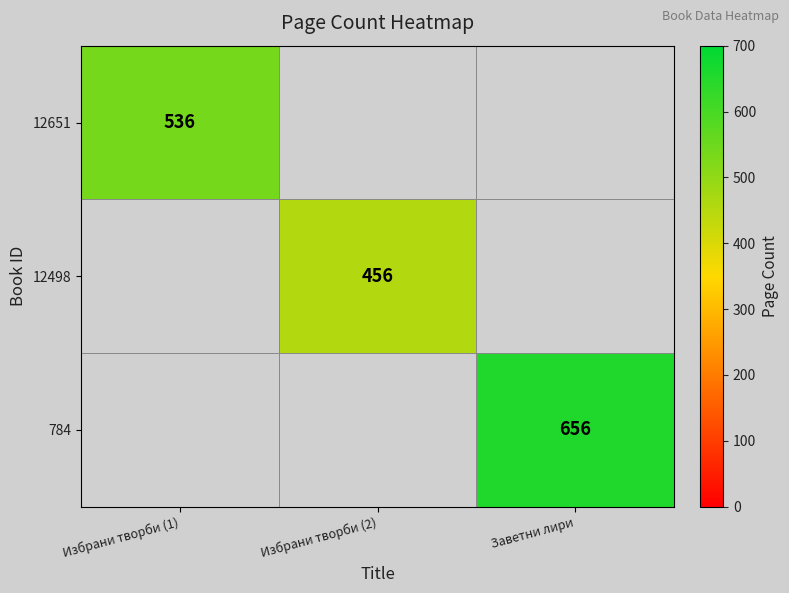

The value of 12498 at Избрани творби (2) is 760. True or false?

False